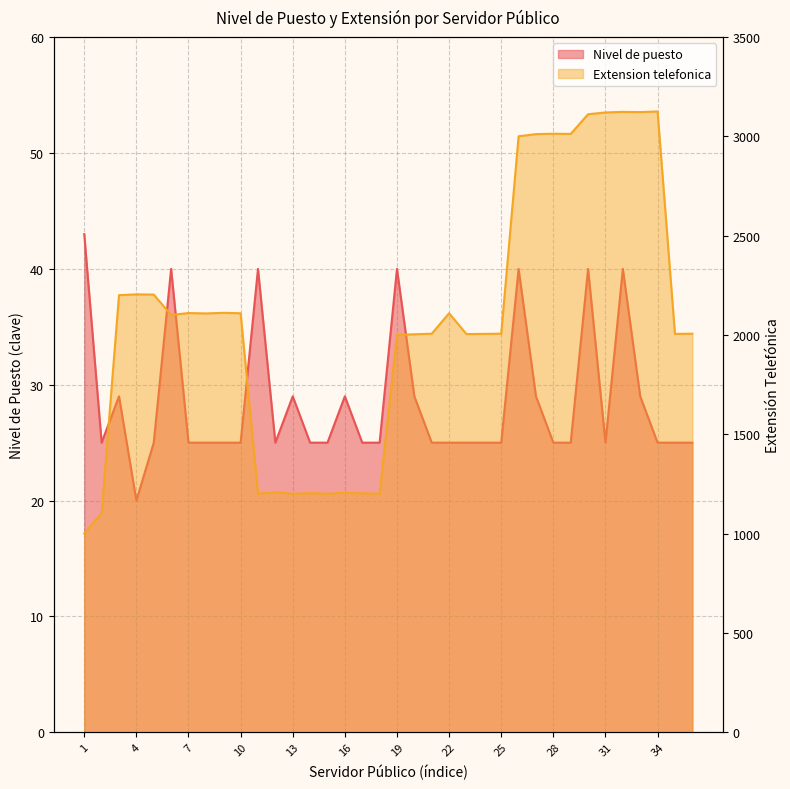

Is it true that Extension telefonica equals 1201 at 15?

True